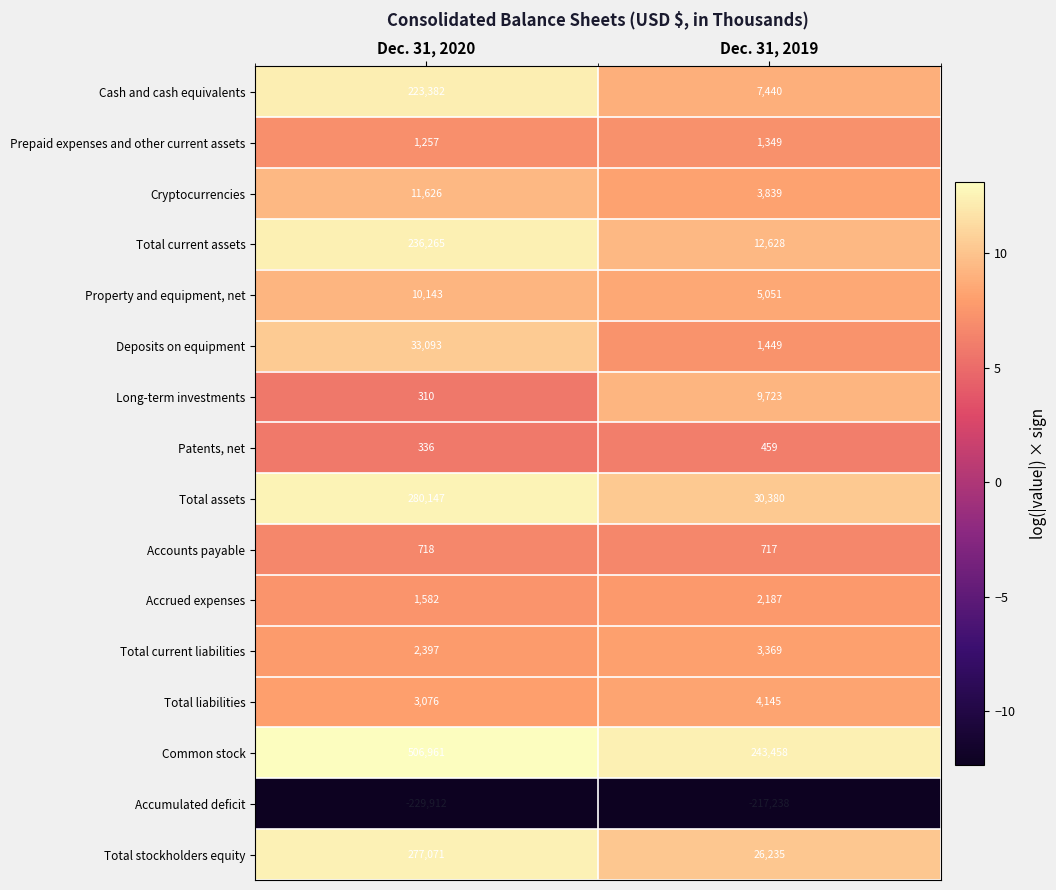

Which category has the highest value in the Accumulated deficit series?

Dec. 31, 2019